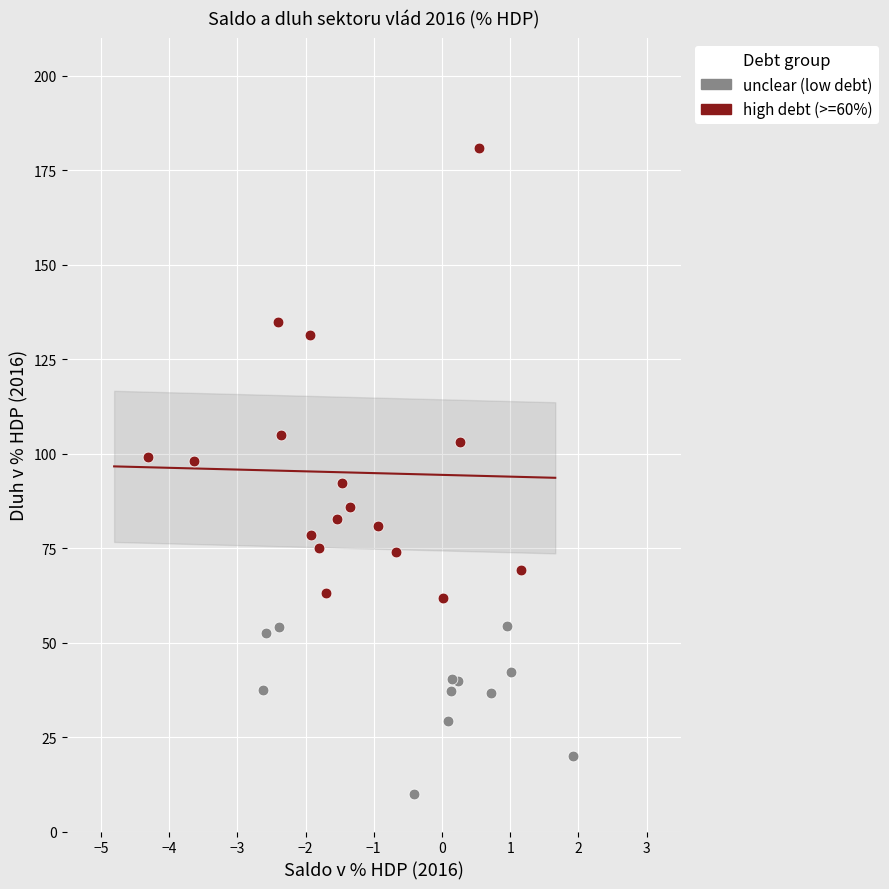

Which series contains the lowest Y value?

unclear (low debt)